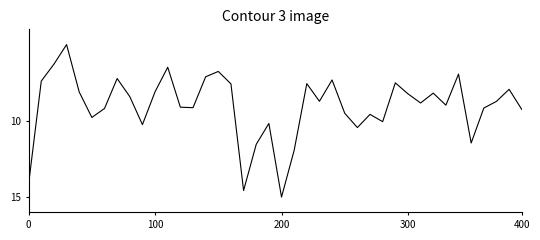

List the labels in order of value, largest first.

20, 17, 0, 21, 18, 35, 26, 9, 19, 28, 5, 27, 25, 39, 6, 36, 13, 12, 33, 31, 37, 23, 8, 30, 32, 400, 10, 38, 16, 22, 29, 100, 24, 7, 14, 34, 15, 11, 200, 300